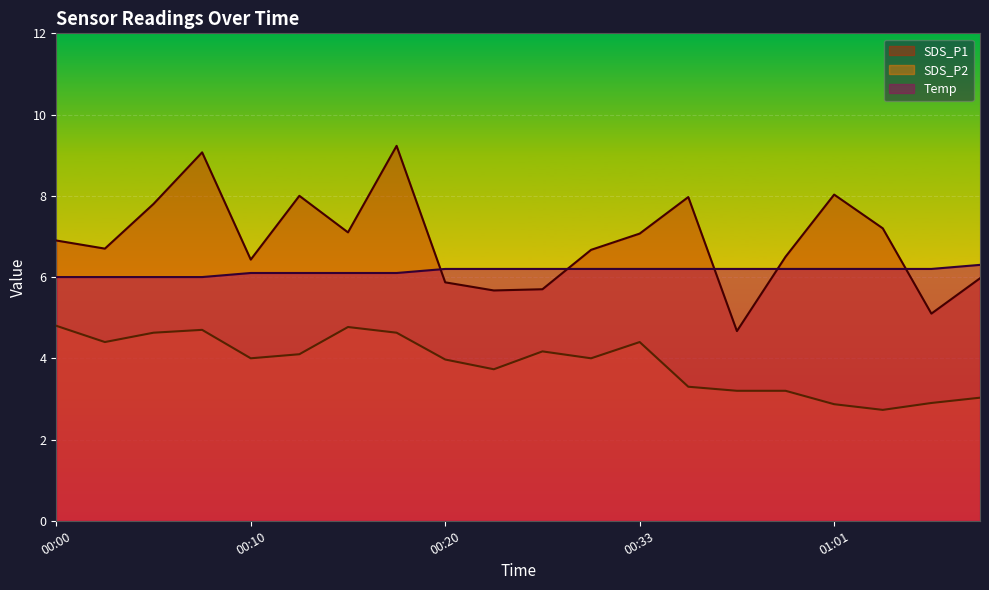

What is the maximum value for SDS_P2?

4.8